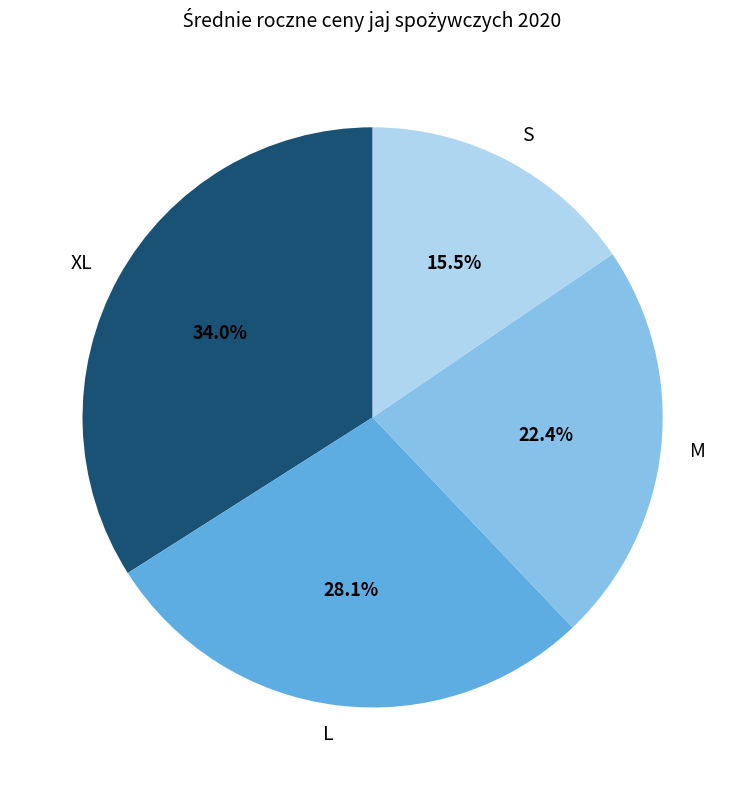

Count the number of slices in the pie.

4